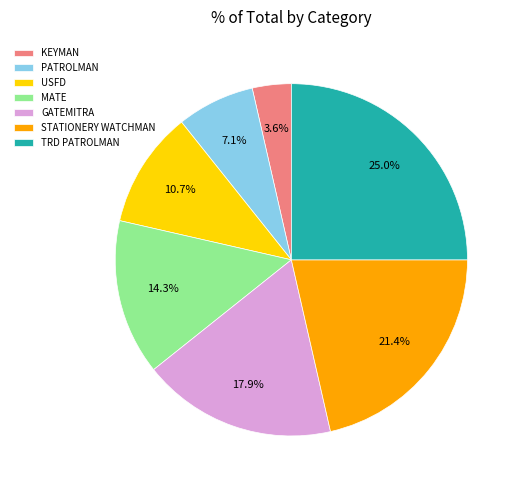

Combined, do PATROLMAN and GATEMITRA account for over 50%?

No